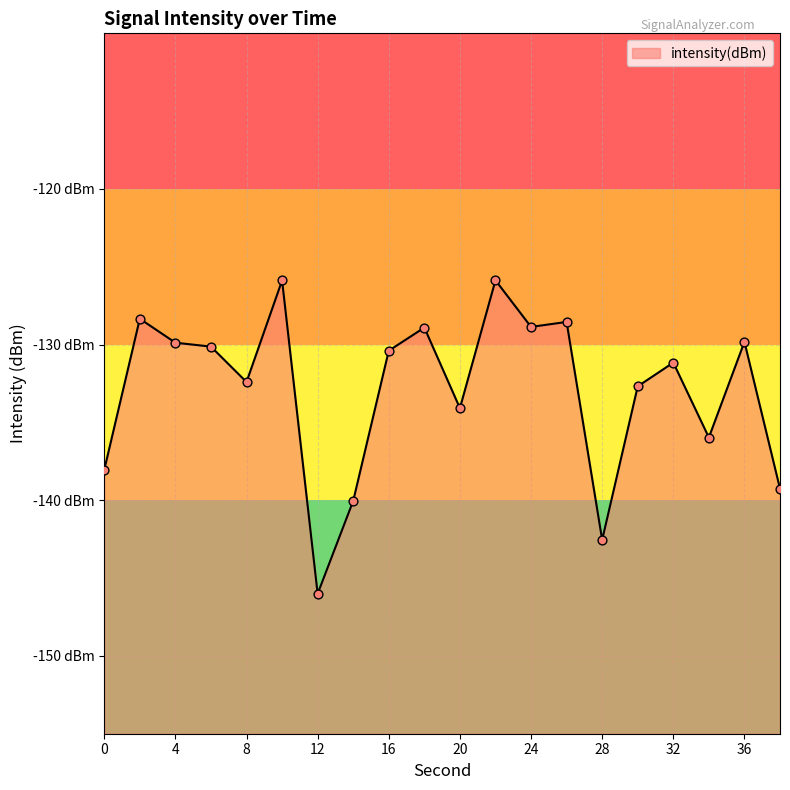

Between 28 and 38, which is larger?

38